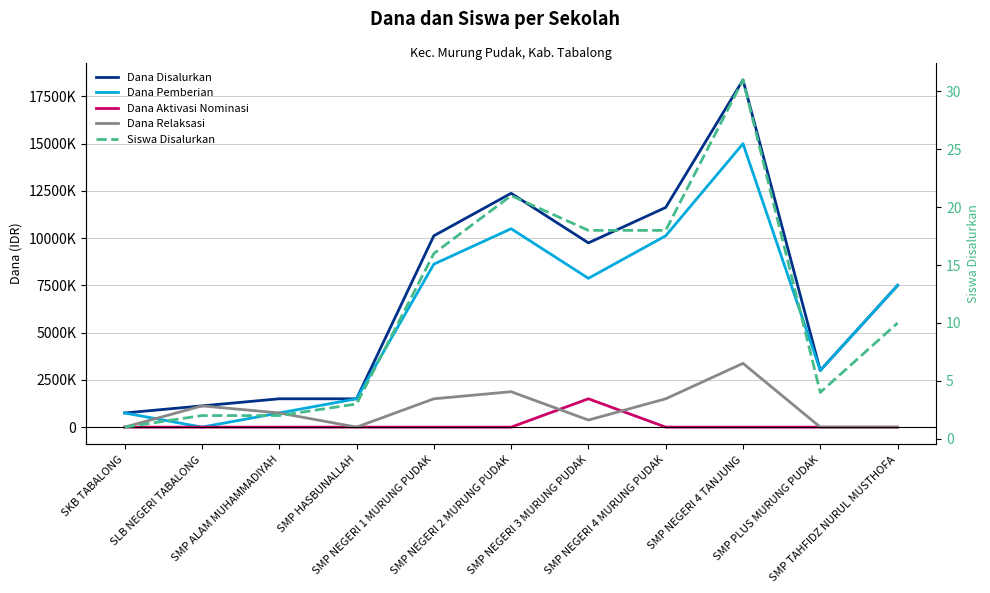

What is the maximum value for Dana Pemberian?

15000000